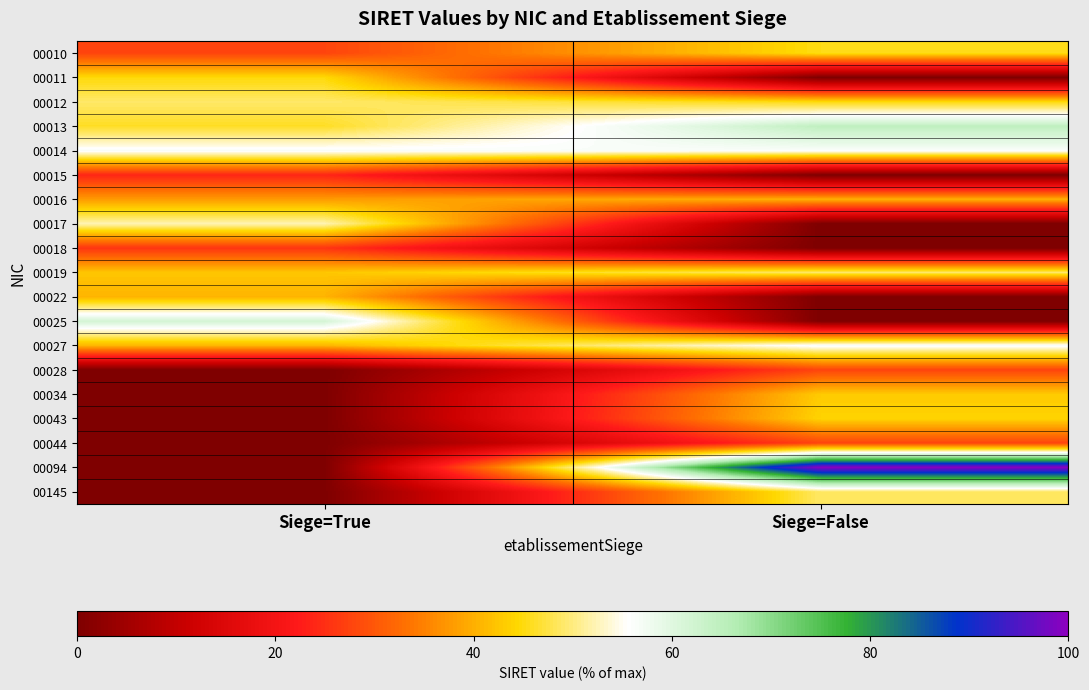

Between Siege=False and Siege=True, which is larger?

Siege=False